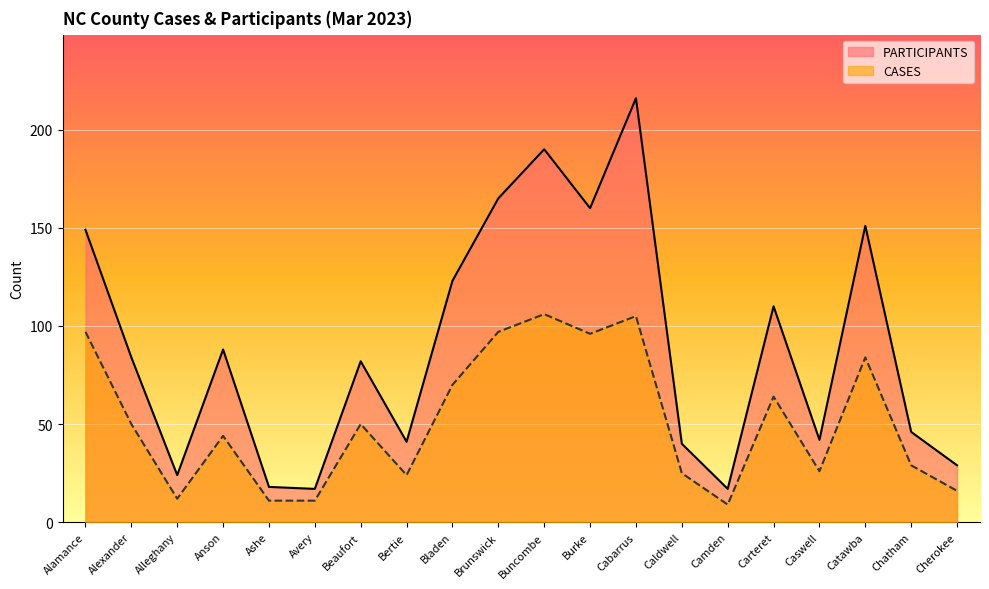

Reading left to right, list all the values displayed in this chart.

PARTICIPANTS: 149	84	24	88	18	17	82	41	123	165	190	160	216	40	17	110	42	151	46	29
CASES: 97	50	12	44	11	11	50	24	70	97	106	96	105	25	9	64	26	84	29	16